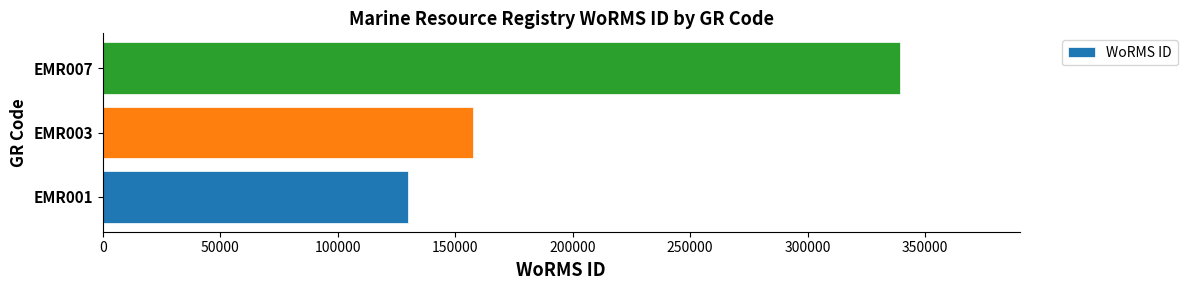

The value at EMR007 is 149486. True or false?

False